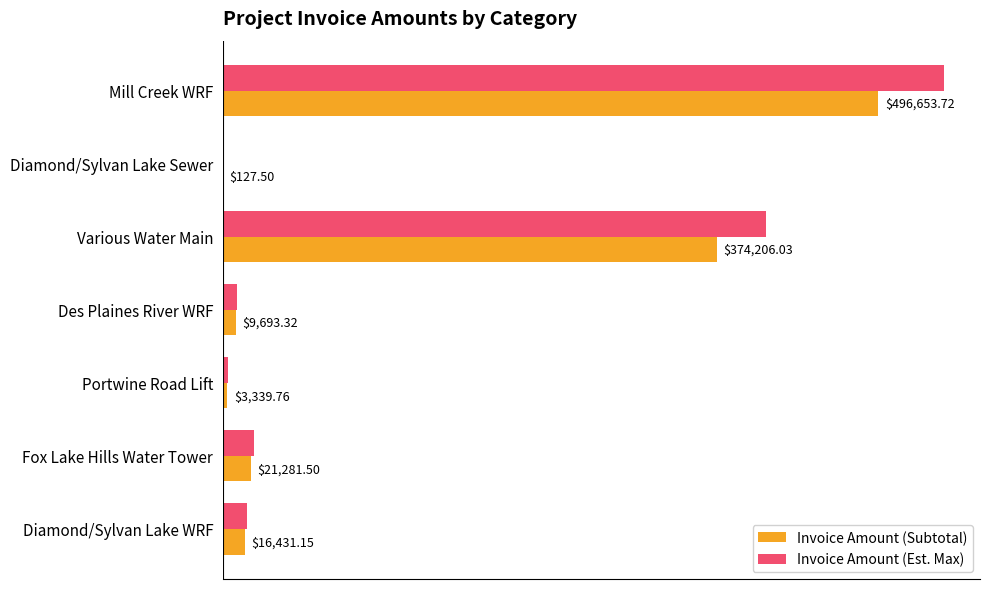

At which label is Invoice Amount (Subtotal) closest to 248390?

Various Water Main